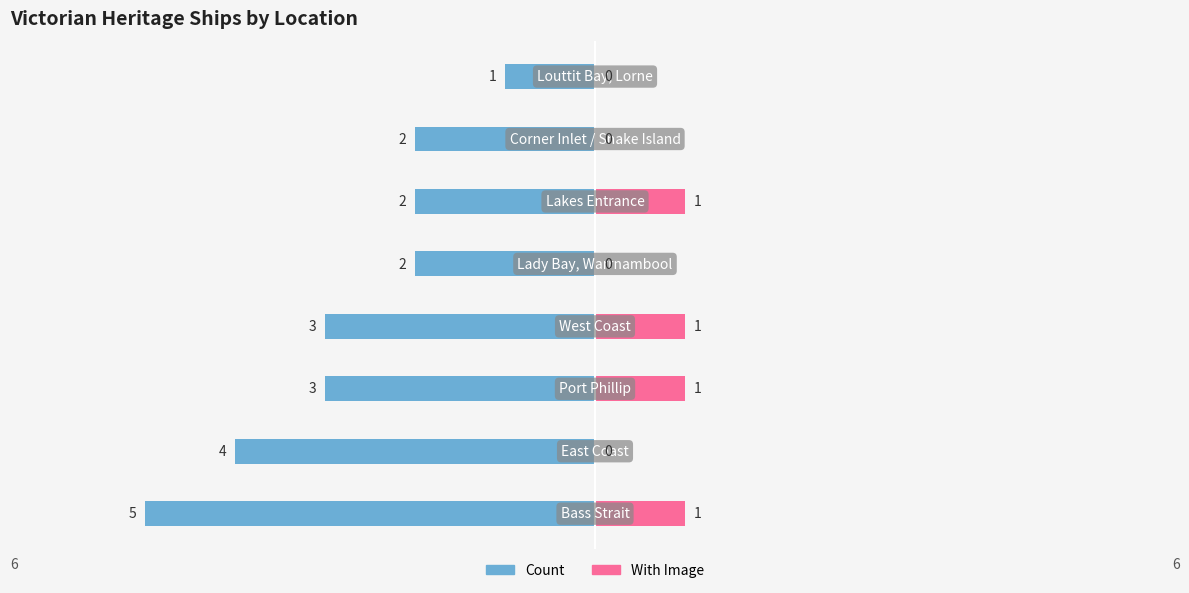

What is the sum of all With Image values?

4